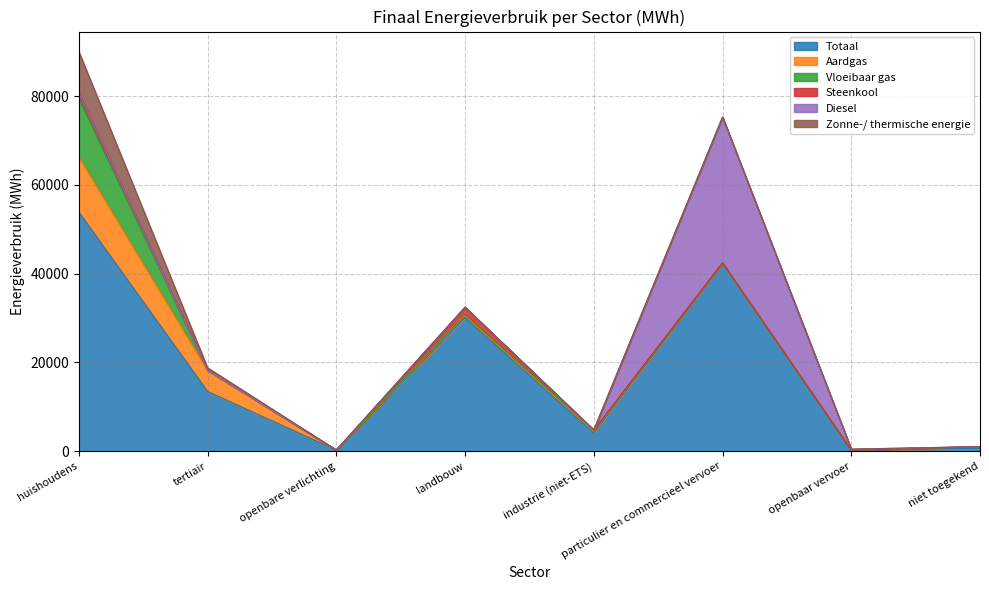

At which category does the chart reach its peak across all series?

huishoudens